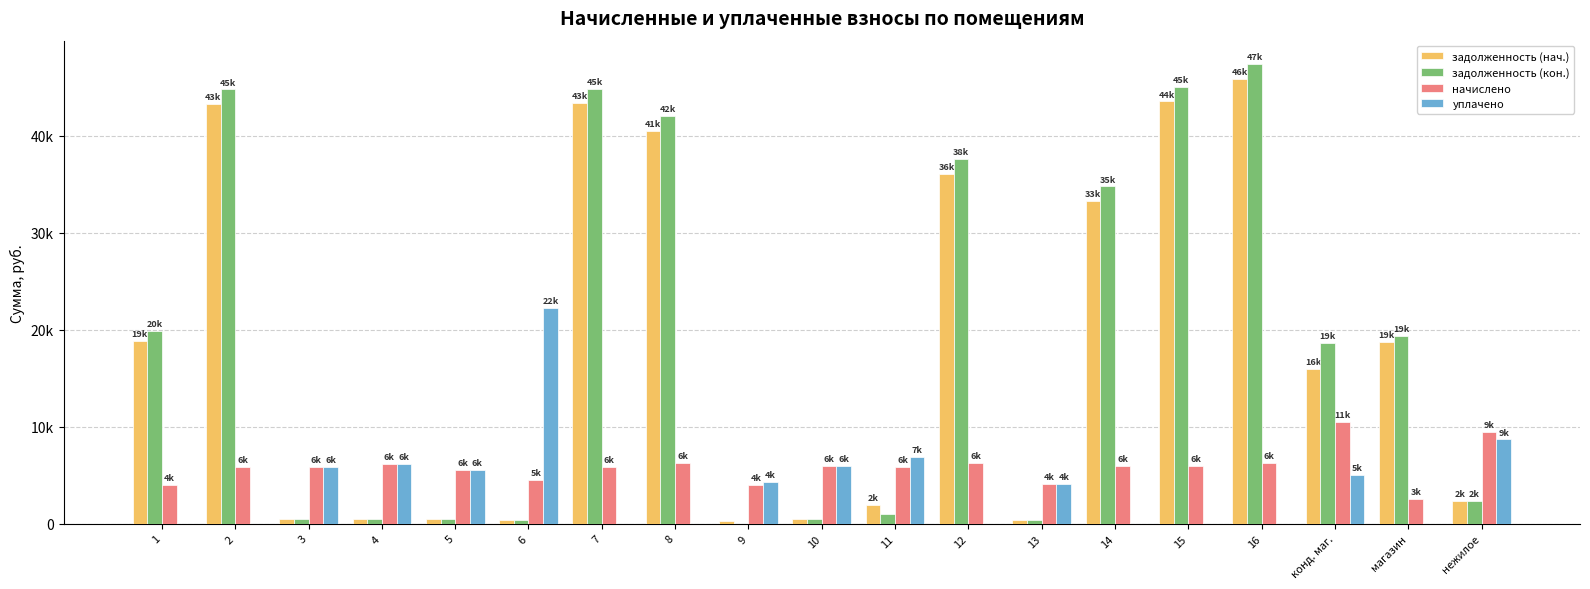

Reading left to right, what are all the values shown in this chart?

задолженность (нач.): 18856.0	43325.9	490.2	513.0	460.6	378.0	43372.6	40535.1	332.1	499.3	1966.7	36076.5	338.0	33296.3	43559.6	45896.4	15989.3	18741.9	2381.1
задолженность (кон.): 19856.1	44799.8	490.2	513.0	459.7	377.6	44848.1	42099.7	0.3	499.3	983.4	37642.7	339.3	34797.3	45041.4	47457.8	18623.9	19379.5	2381.1
начислено: 4000.4	5895.7	5883.0	6156.5	5526.8	4541.0	5902.1	6258.2	3987.7	5991.1	5902.1	6264.6	4064.0	6003.8	5927.5	6245.5	10538.5	2550.4	9482.8
уплачено: 0.0	0.0	5883.0	6156.5	5527.6	22279.7	0.0	0.0	4319.7	5991.0	6885.8	0.0	4063.0	0.0	0.0	0.0	5000.0	0.0	8692.5